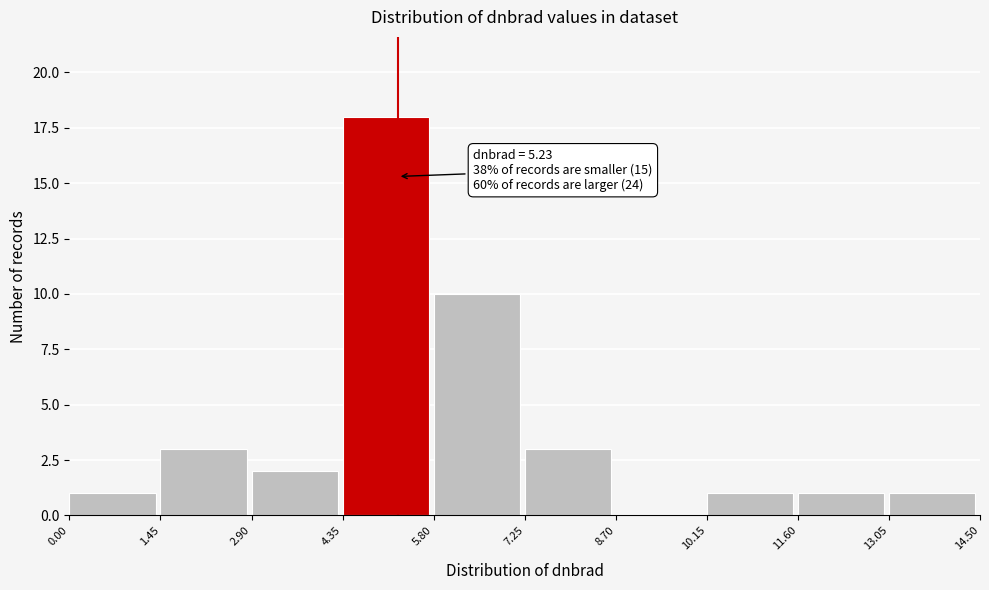

Which range on the x-axis has the tallest bar?

4.35 to 5.80